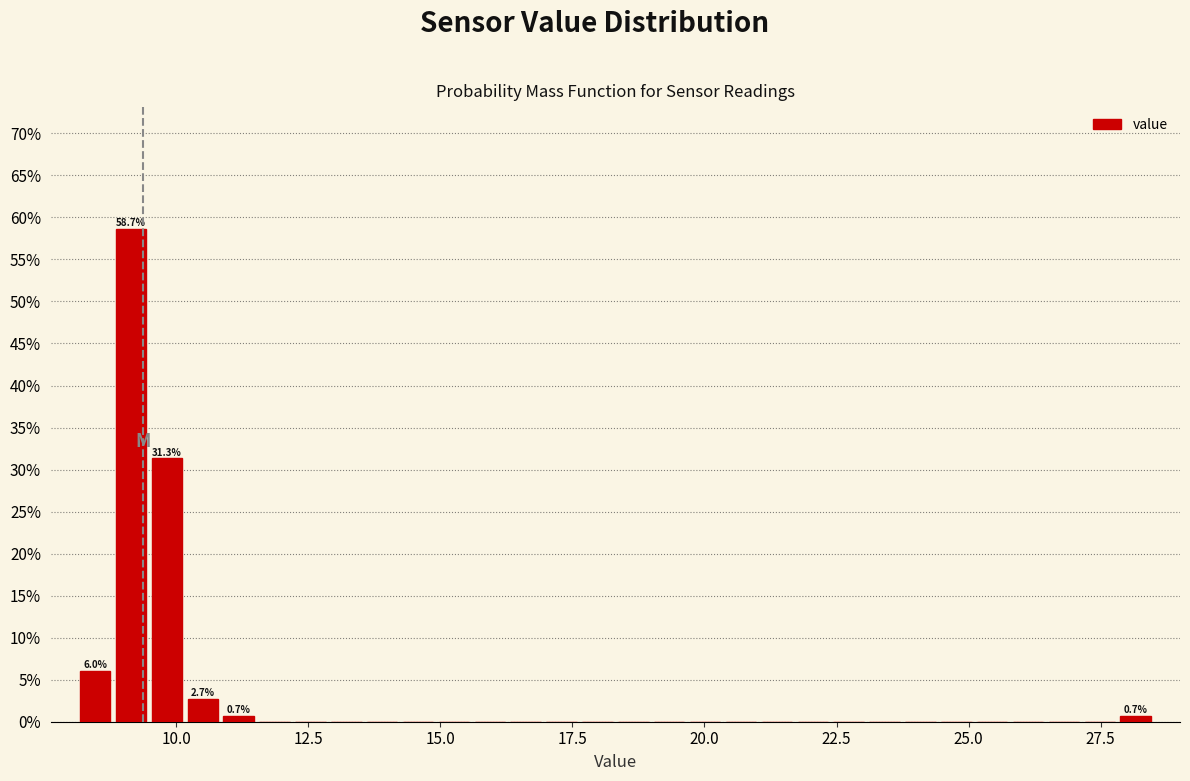

Around what value on the x-axis is the tallest bar? Give the approximate position of its centre, as read against the axis.

9.0